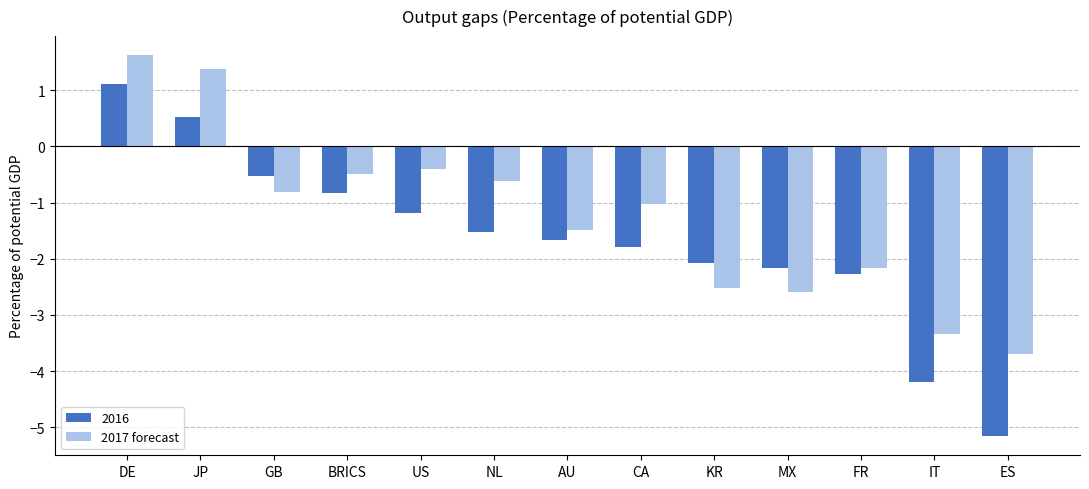

Which series changed the most between JP and US?

2017 forecast